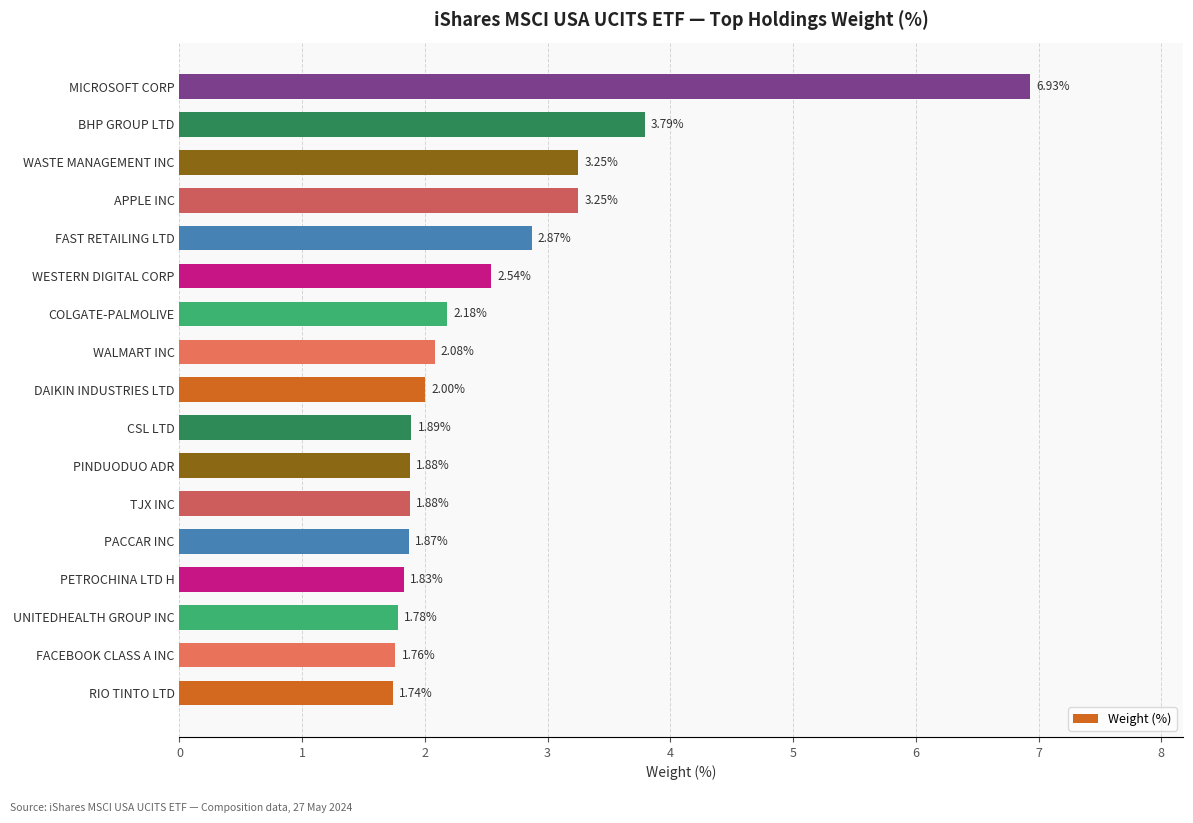

What is the difference between the maximum and second lowest values?

5.2